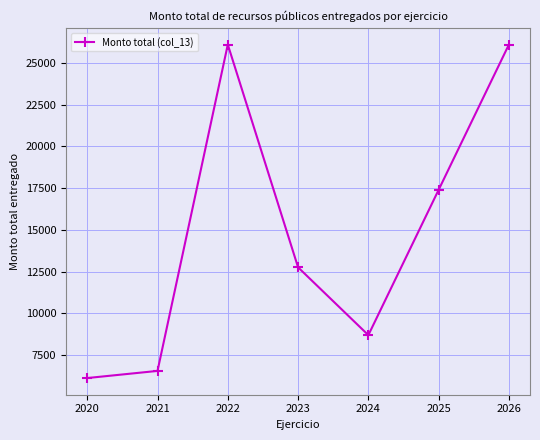

What is the sum of the values at 2022 and 2024?

34800.0